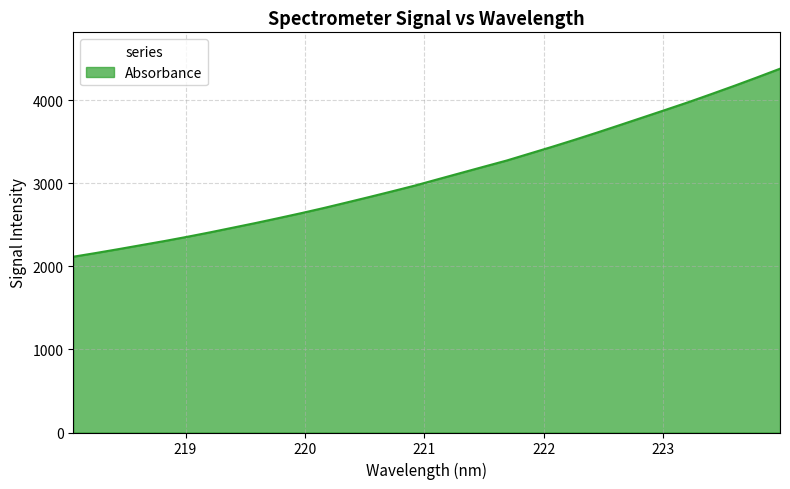

How many categories are shown in the chart?

32